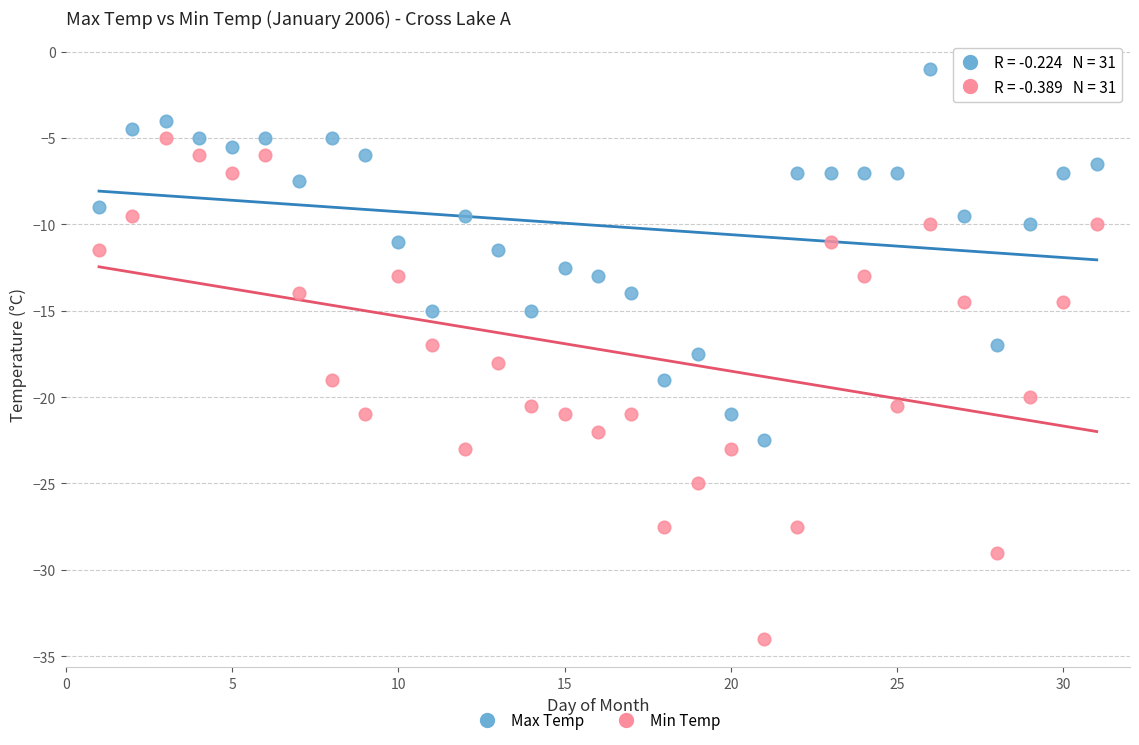

Across all data points, what is the range of Y values (max minus min)?

33.0